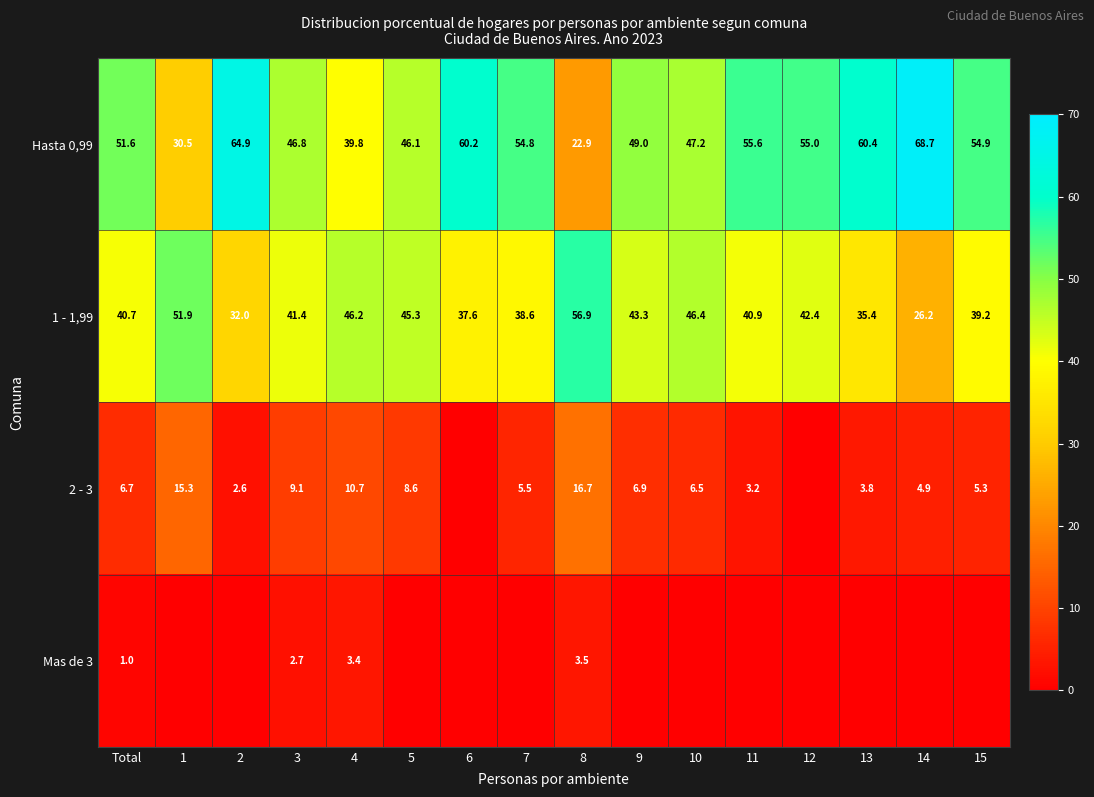

At which category is the sum across all series the highest?

4